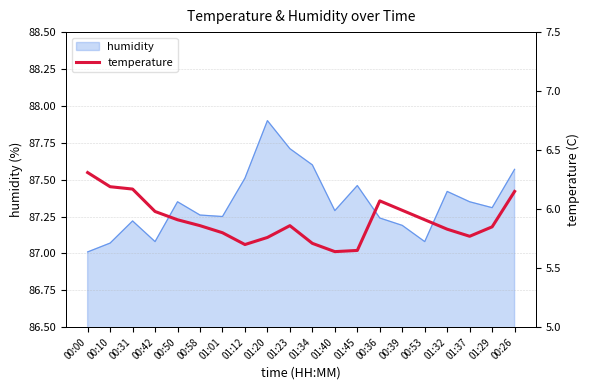

Reading left to right, extract all data points from this chart.

6.3	6.2	6.2	6.0	5.9	5.9	5.8	5.7	5.8	5.9	5.7	5.6	5.7	6.1	6.0	5.9	5.8	5.8	5.8	6.2